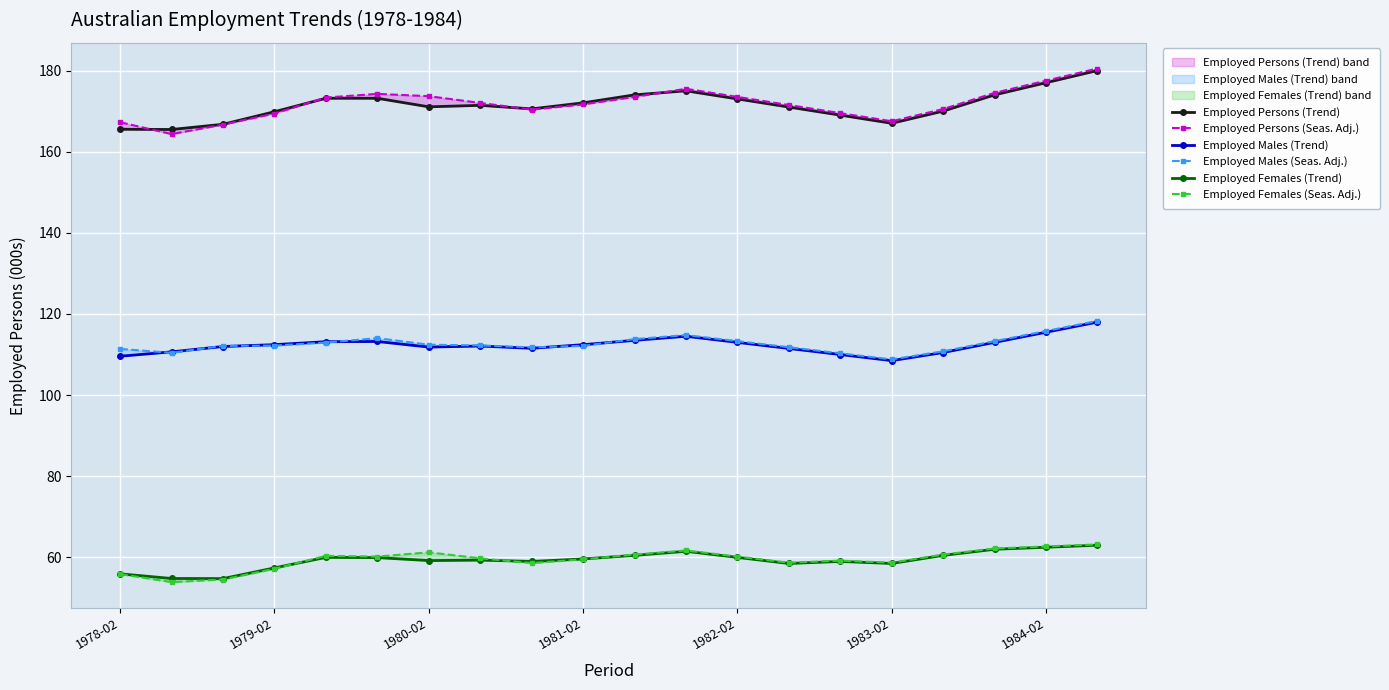

What is the value of the Employed Persons (Seas. Adj.) point at the 2nd from the left?

164.3